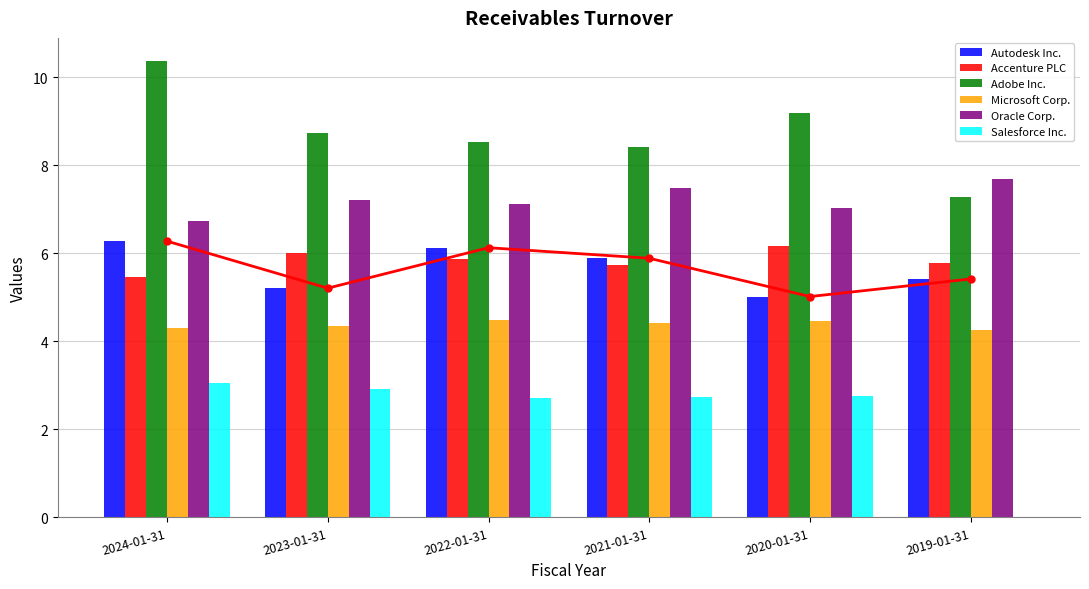

At which label is Oracle Corp. closest to 7?

2020-01-31